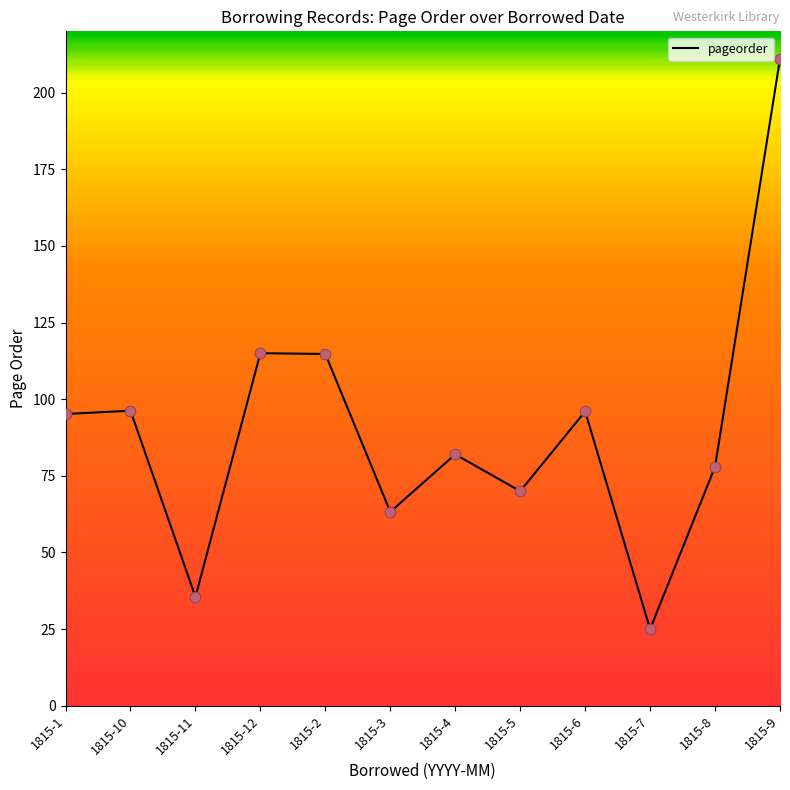

What is the change in value from 1815-1 to 1815-5?

-25.2